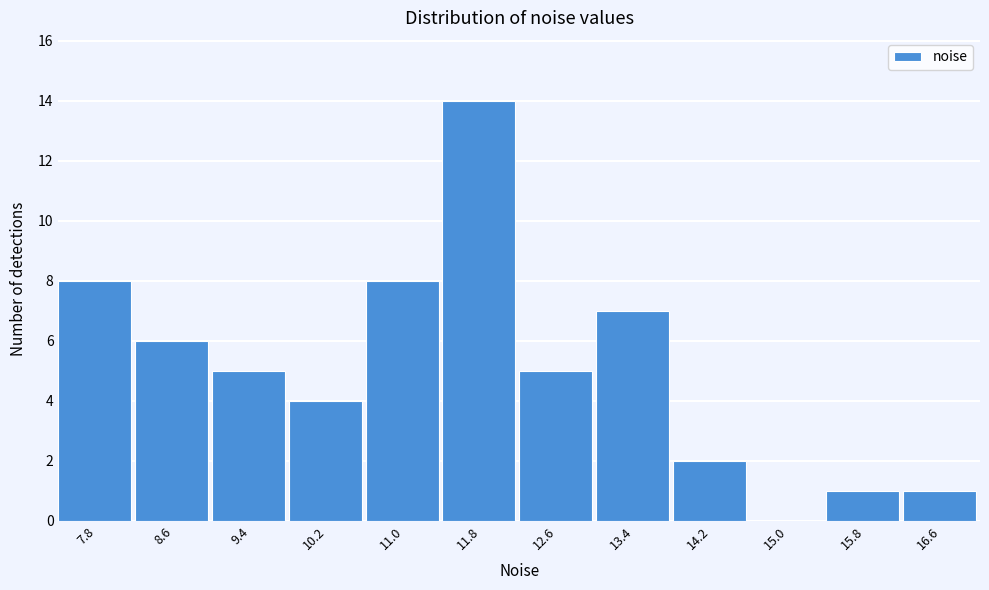

Reading right to left, transcribe all the data shown in this chart.

16.6=1	15.8=1	15.0=0	14.2=2	13.4=7	12.6=5	11.8=14	11.0=8	10.2=4	9.4=5	8.6=6	7.8=8